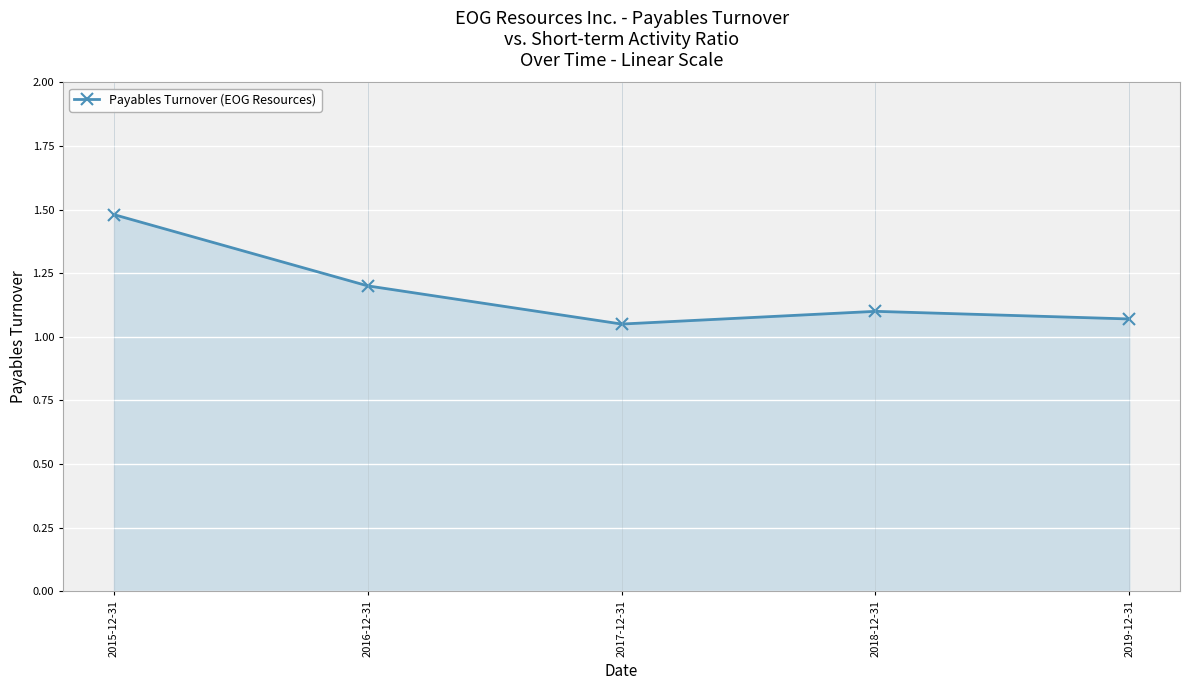

What is the average value?

1.2